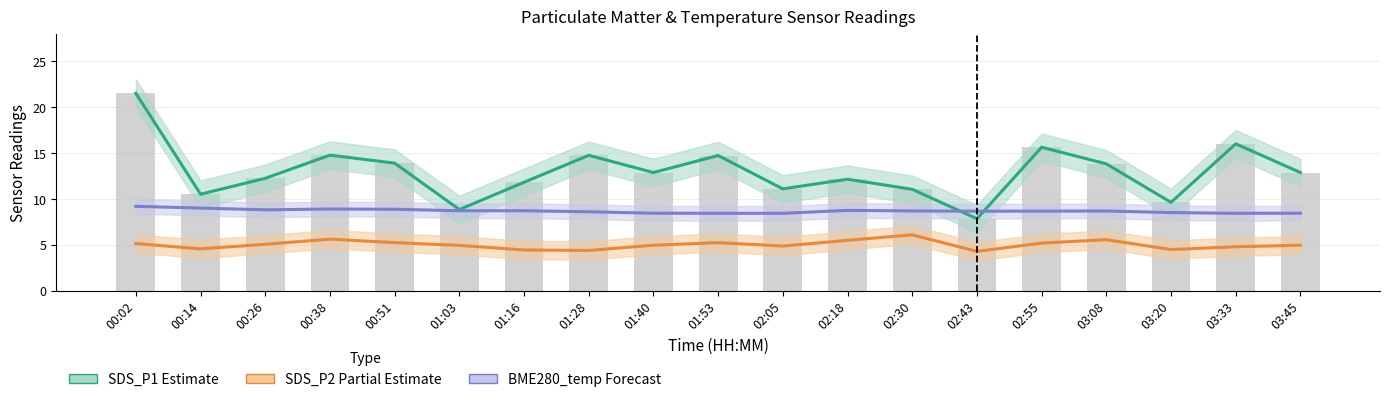

What is the total value across all series at 03:33?

29.2